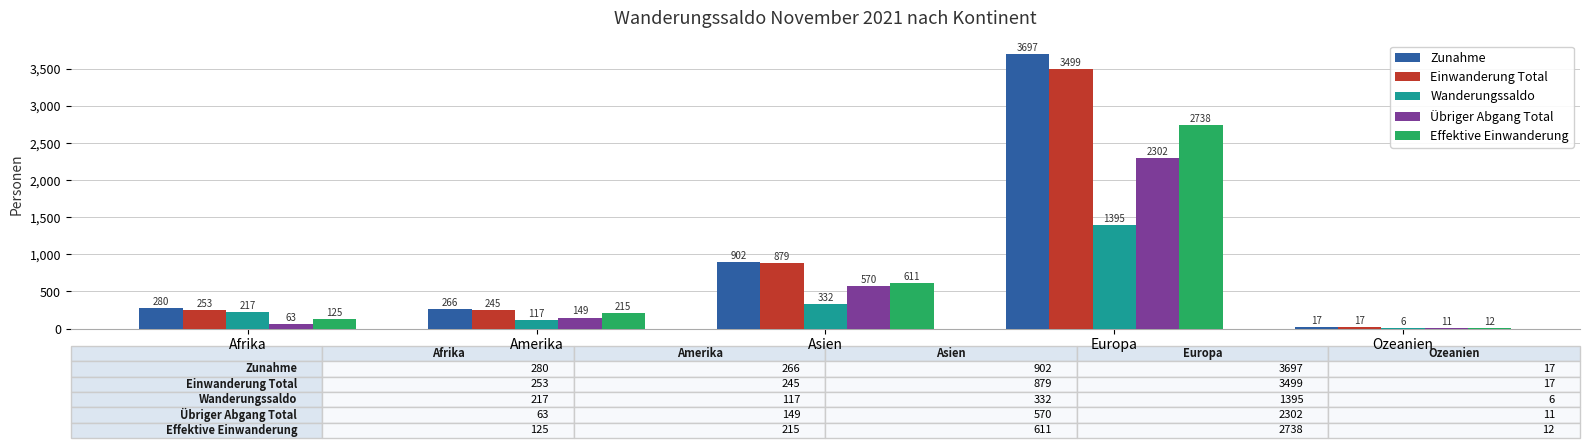

Reading left to right, what are all the values shown in this chart?

Zunahme: 280	266	902	3697	17
Einwanderung Total: 253	245	879	3499	17
Wanderungssaldo: 217	117	332	1395	6
Übriger Abgang Total: 63	149	570	2302	11
Effektive Einwanderung: 125	215	611	2738	12